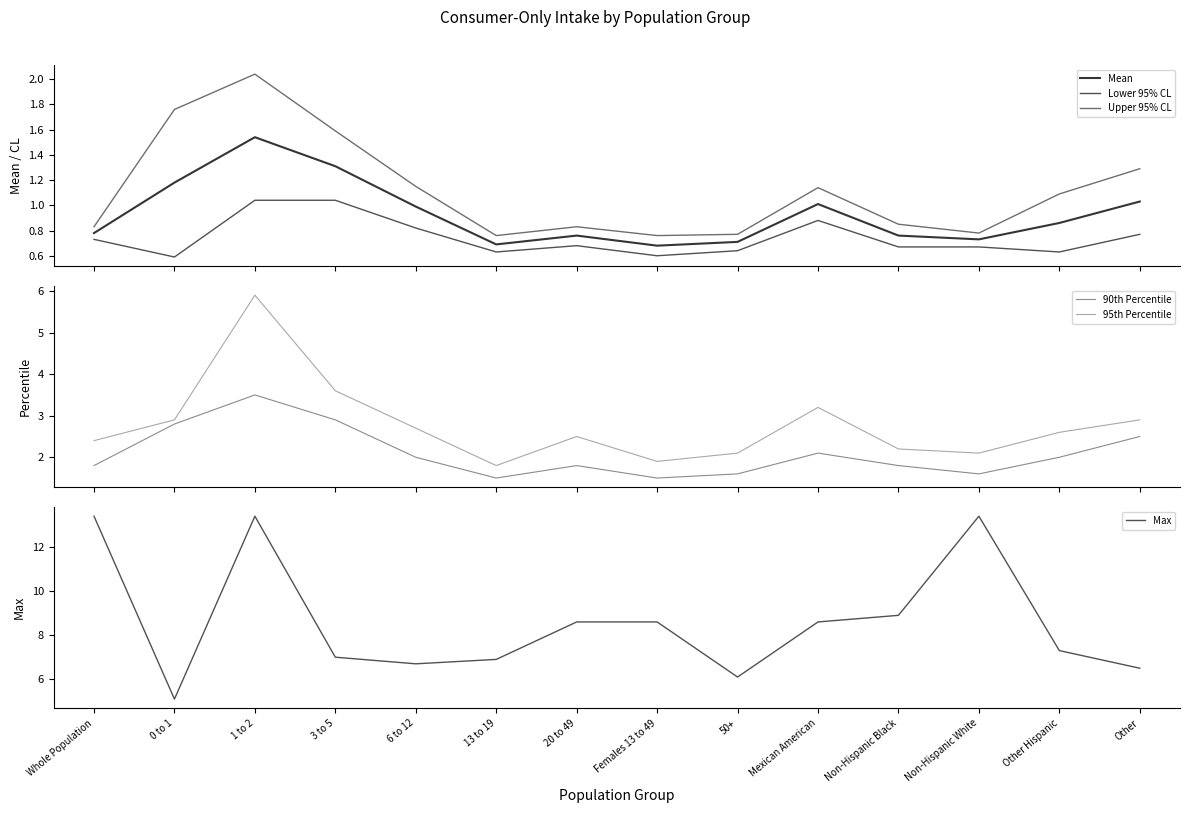

In Upper 95% CL, how many points are lower than both neighbors (excluding endpoints)?

3